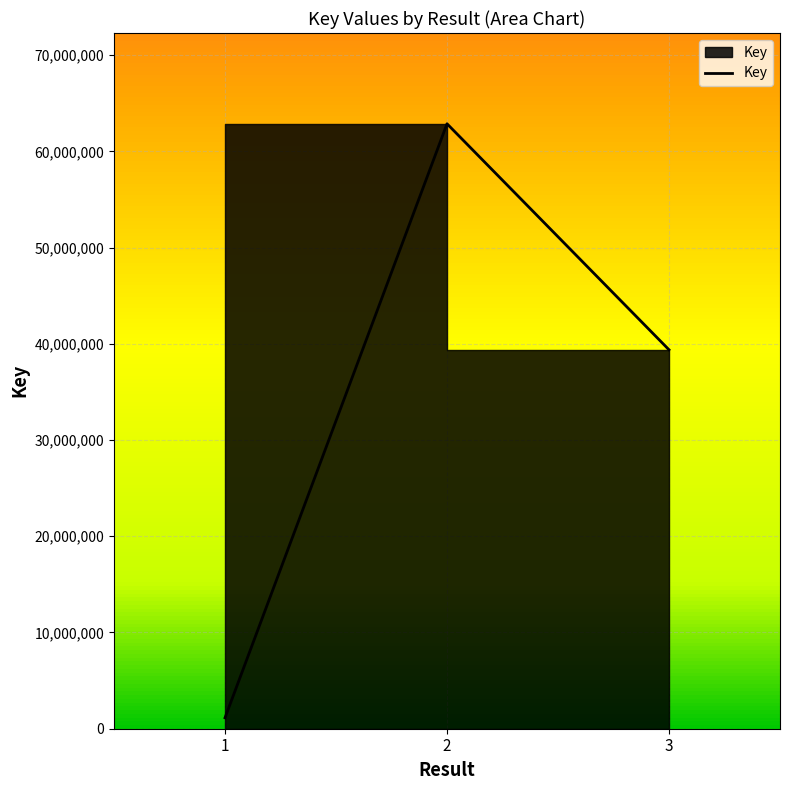

What is the value of the 2nd point from the left?

62867356